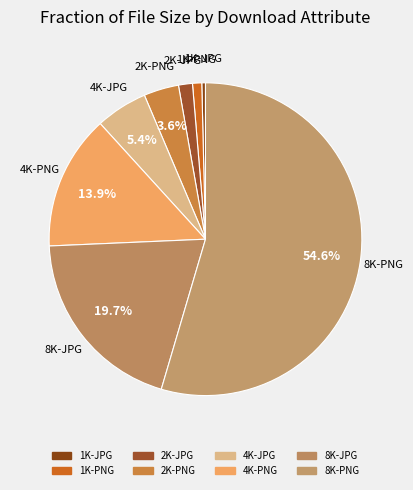

Rank the categories by value from highest to lowest.

8K-PNG, 8K-JPG, 4K-PNG, 4K-JPG, 2K-PNG, 2K-JPG, 1K-PNG, 1K-JPG